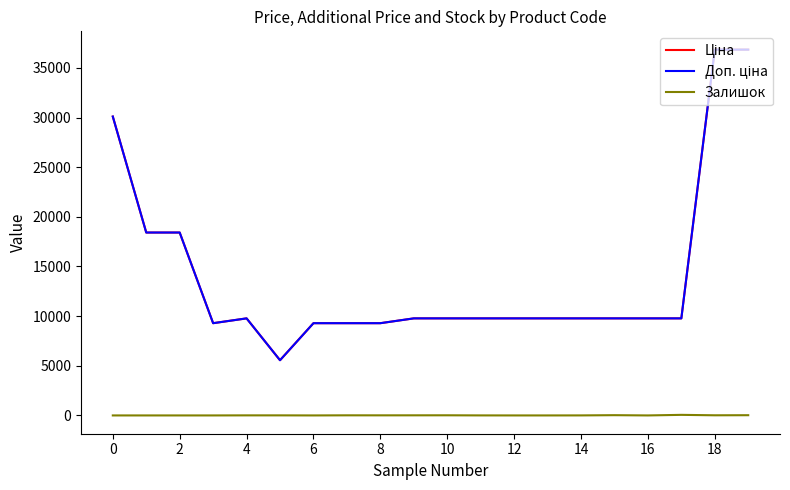

Does the chart have visible grid lines?

No